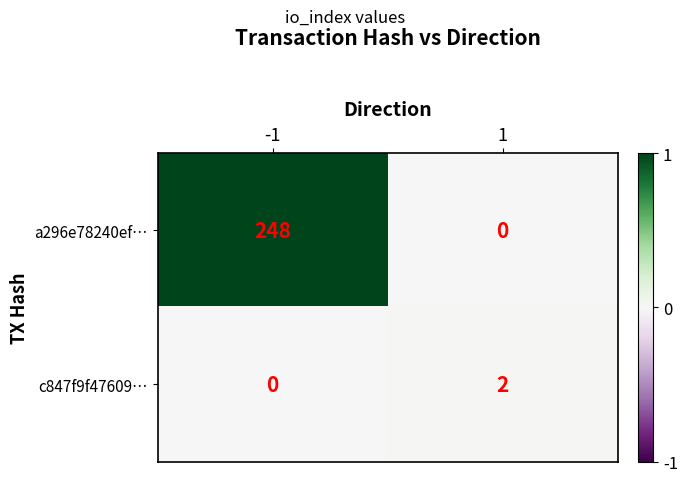

At how many categories does at least one series exceed 0?

2